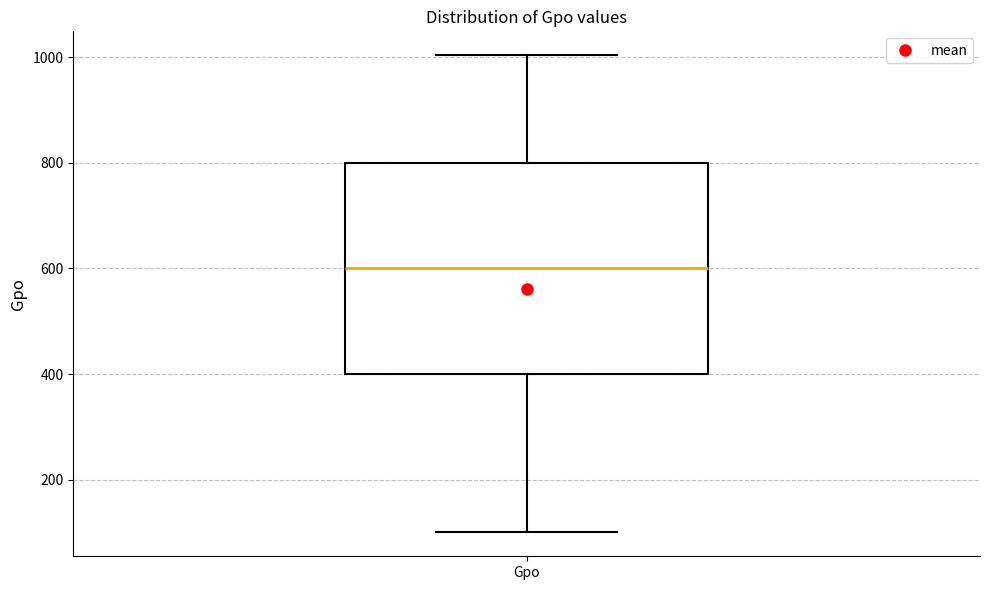

Read this box plot against the y-axis: the position of the median line, the range covered by the box, and the ends of both whiskers. The values are not printed on the chart, so give them approximately, as read against the axis.

median 600, box 400 to 800, whiskers 100 to 1000